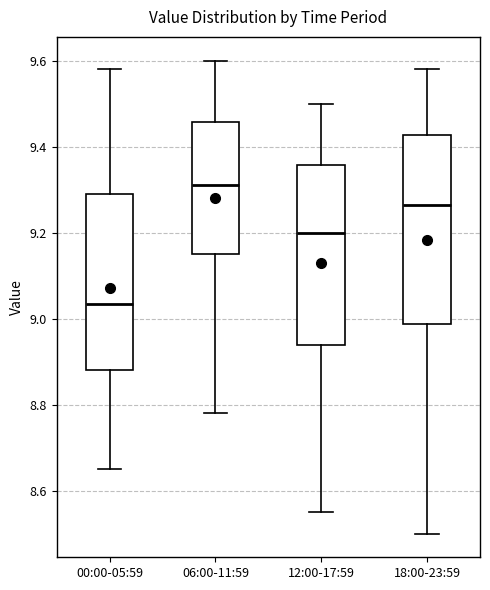

Which box's median line is the lowest?

00:00-05:59